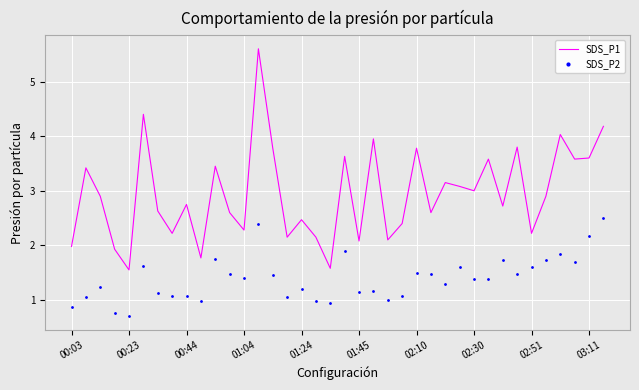

Which series has the largest total across all categories?

SDS_P1